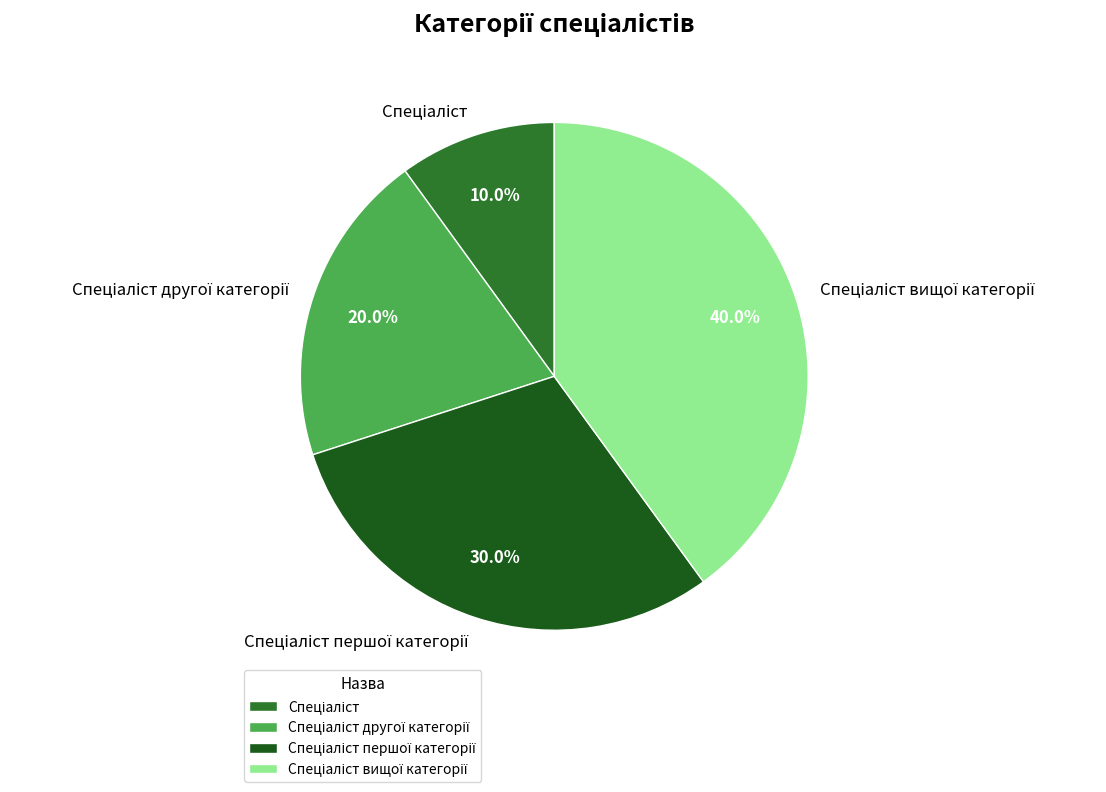

Is there any slice that represents more than half of the pie?

No